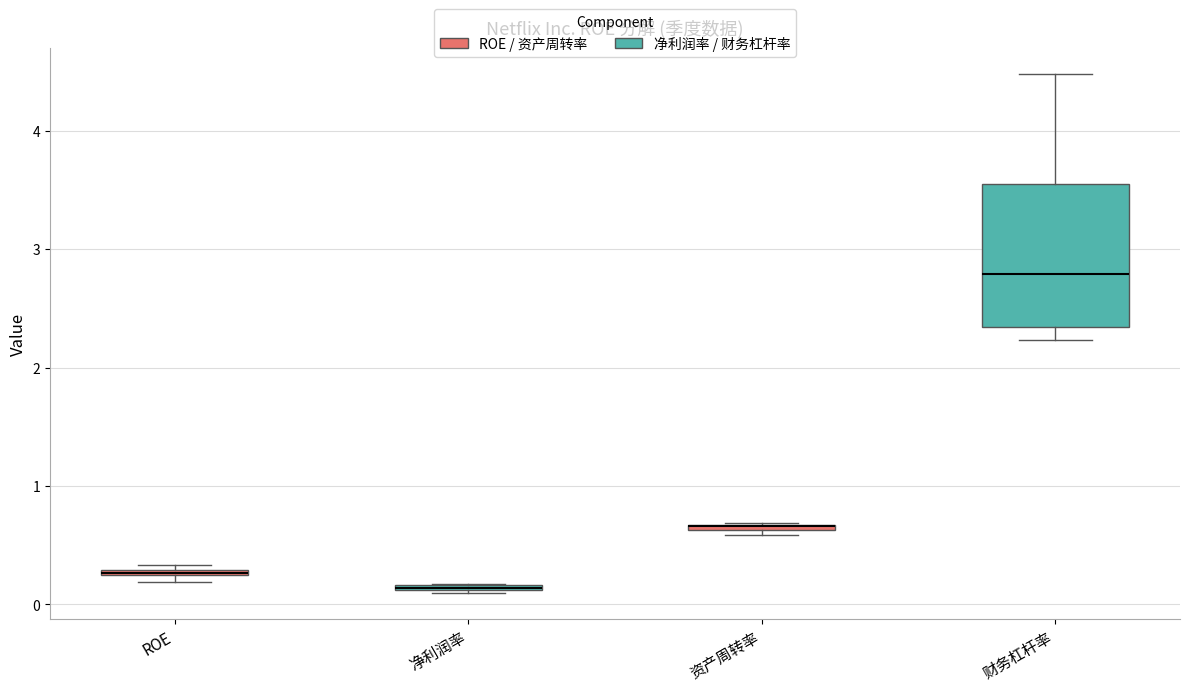

Where is the upper edge of the box for 净利润率 on the y-axis? The values are not printed on the chart, so give them approximately, as read against the axis.

0.2